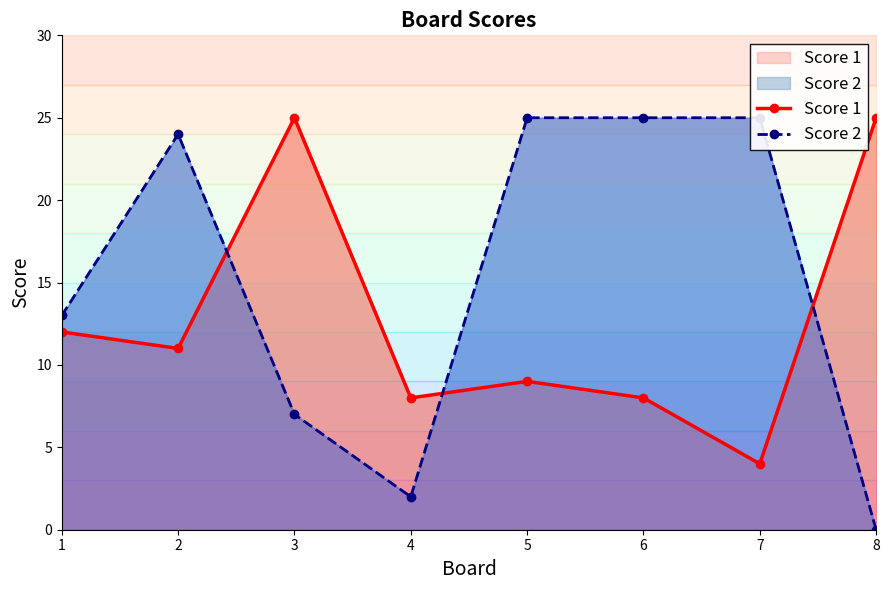

Which series has the largest range (max minus min)?

Score 2